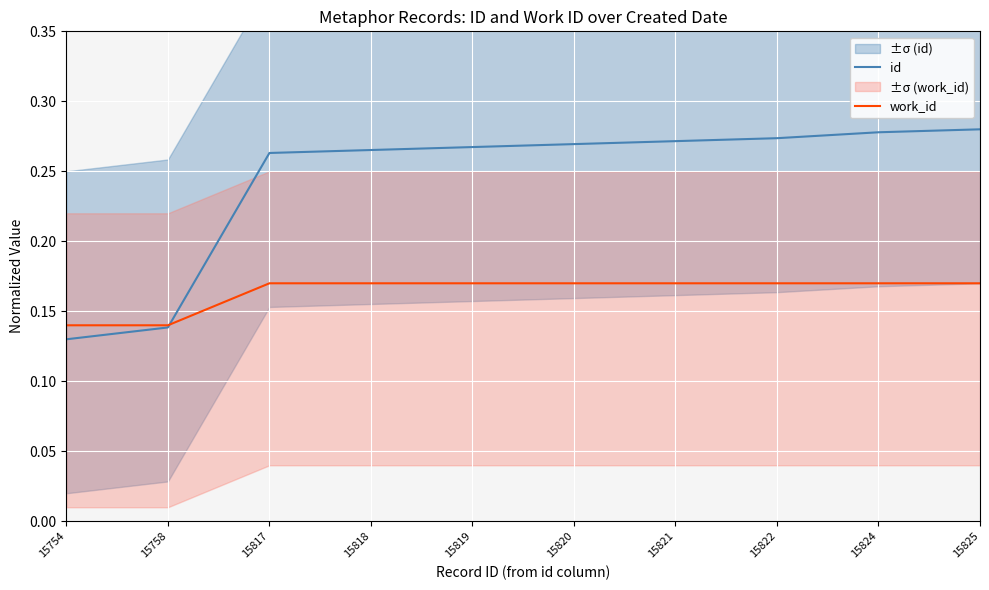

Between 15754 and 15819, which series saw the biggest shift?

id